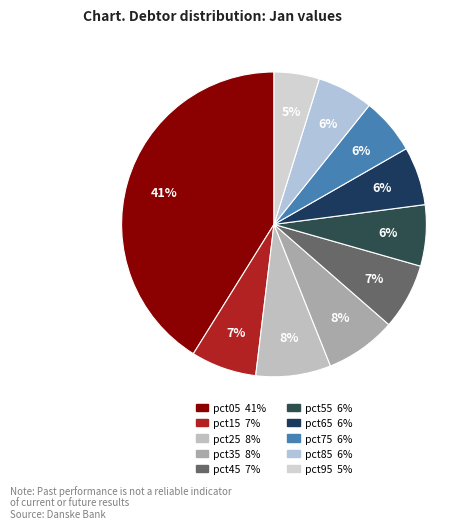

What is the total percentage of pct55 and pct25?

14.5%